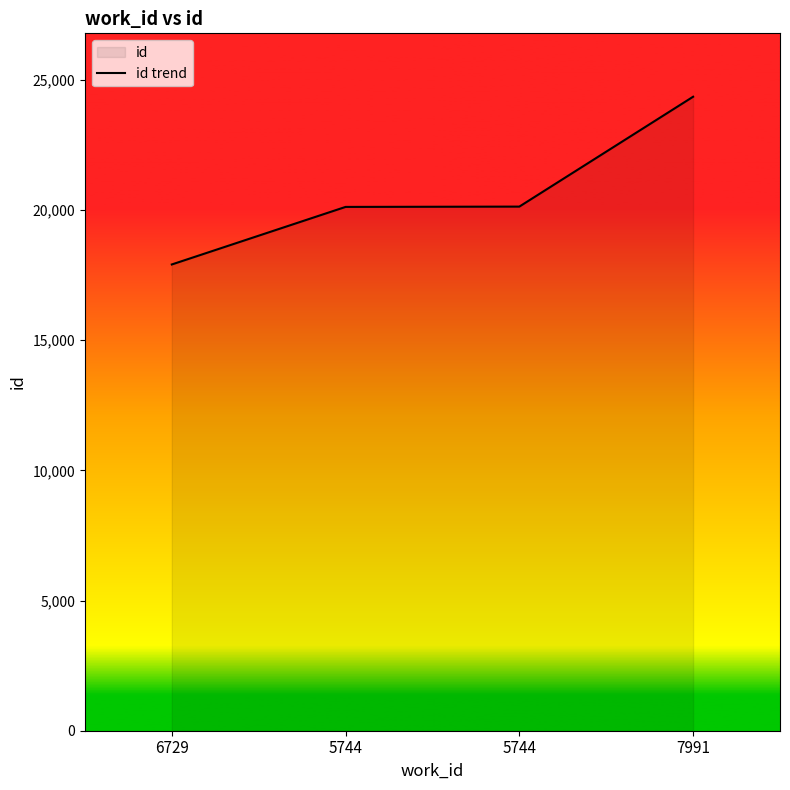

What is the sum of the values at 7991 and 5744?

44459